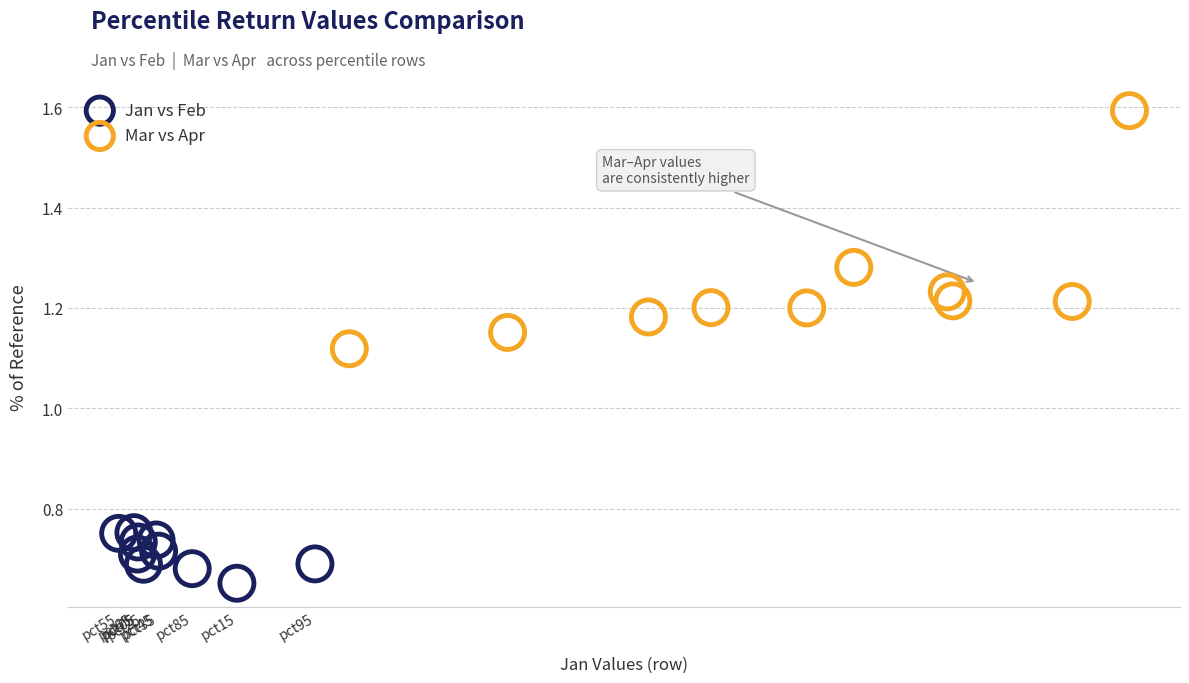

Which series reaches the minimum Y coordinate?

Jan vs Feb